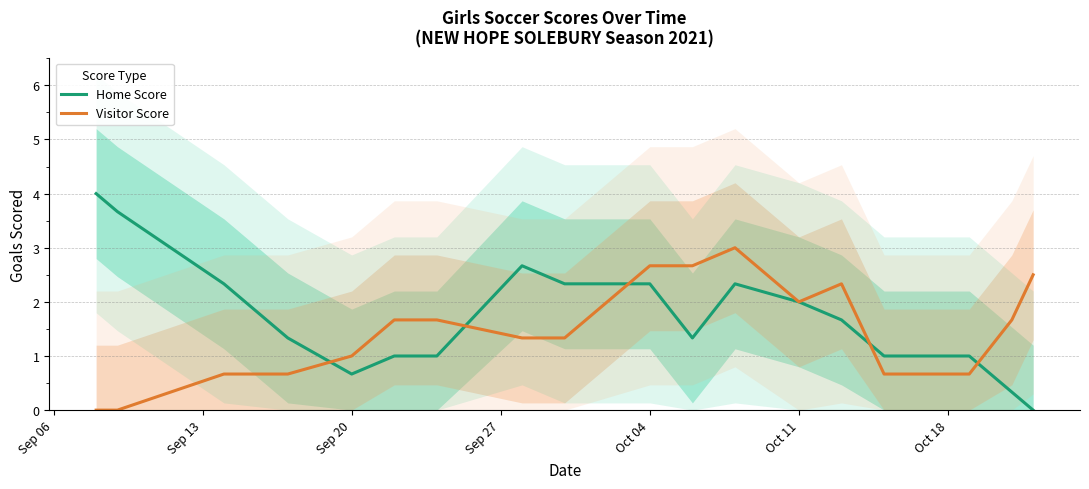

What is the difference between the maximum and second lowest values in the Visitor Score series?

3.0